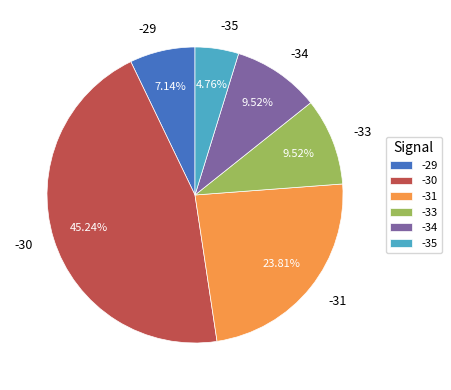

What is the largest slice in the pie chart?

-30